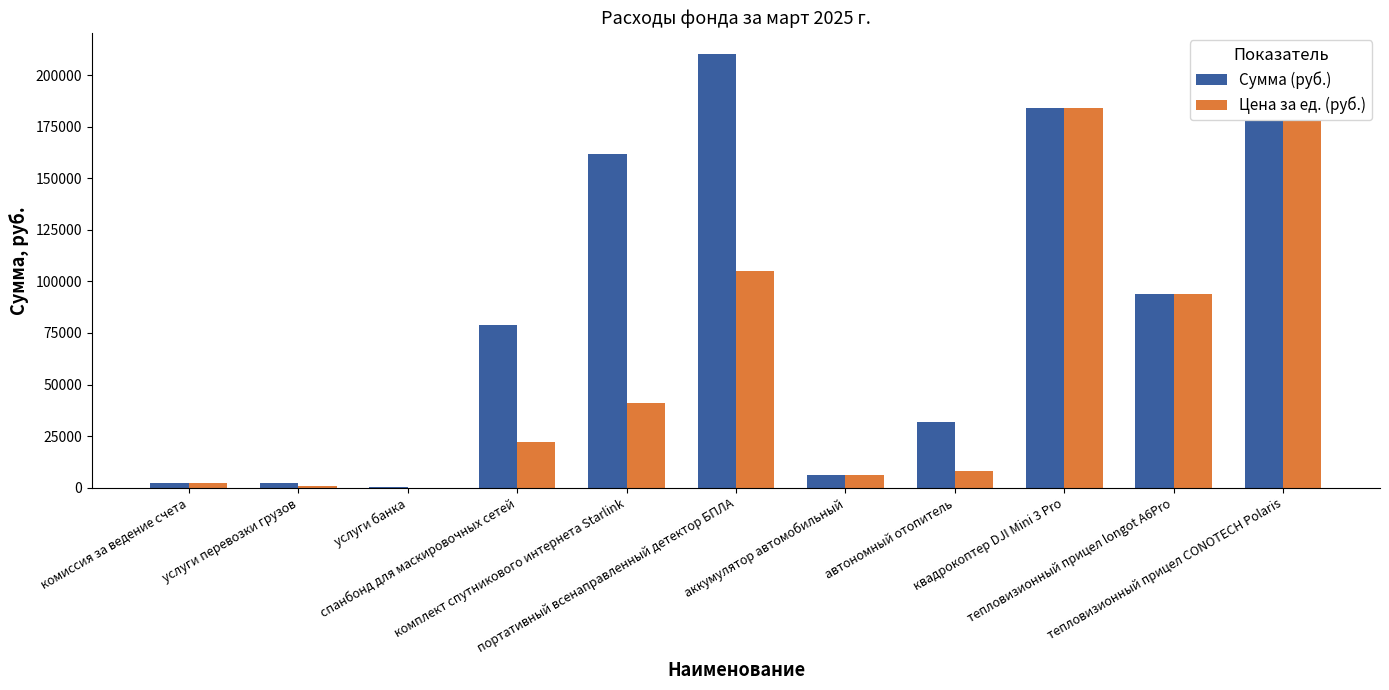

The Цена за ед. (руб.) series shows 5980 at аккумулятор автомобильный. True or false?

True